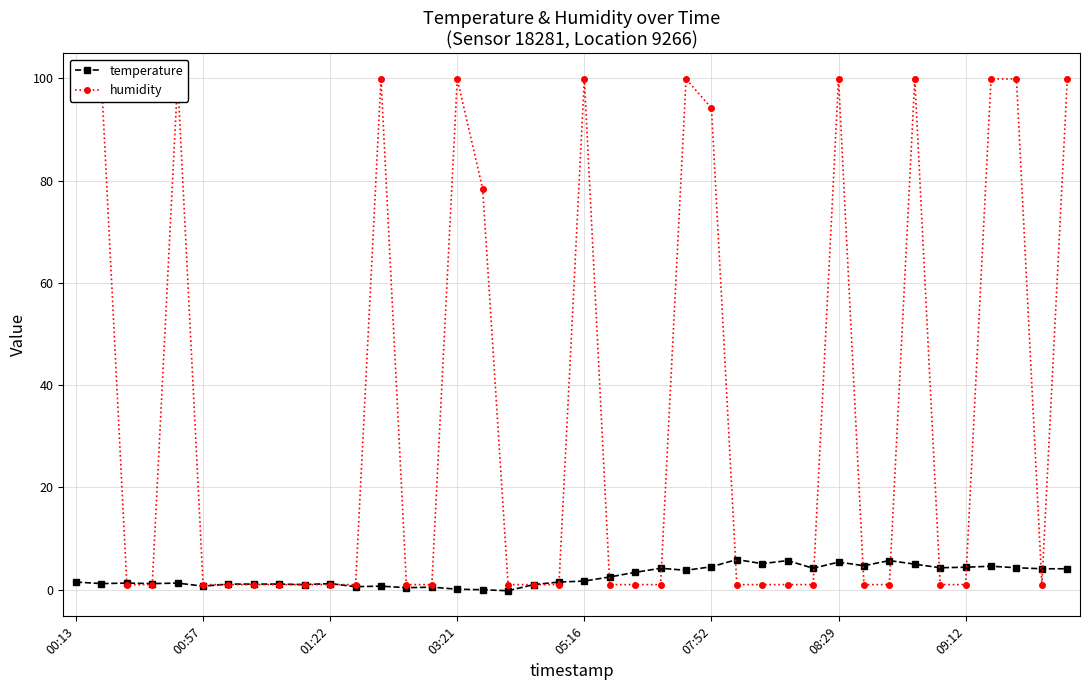

Rank the series by their maximum value, from lowest to highest.

temperature, humidity